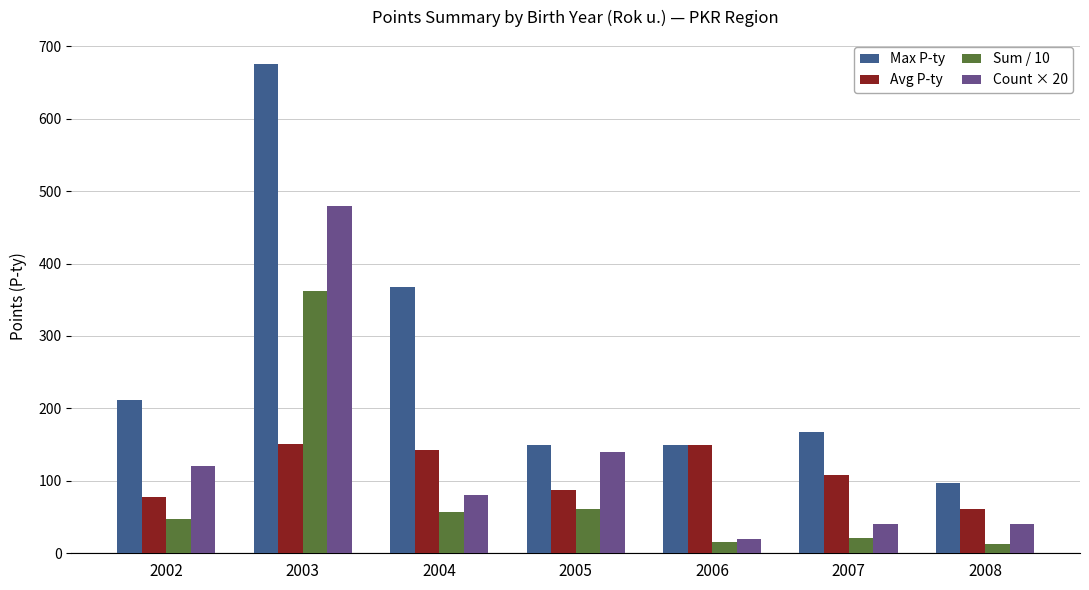

Where is Max P-ty nearest to the value 386?

2004